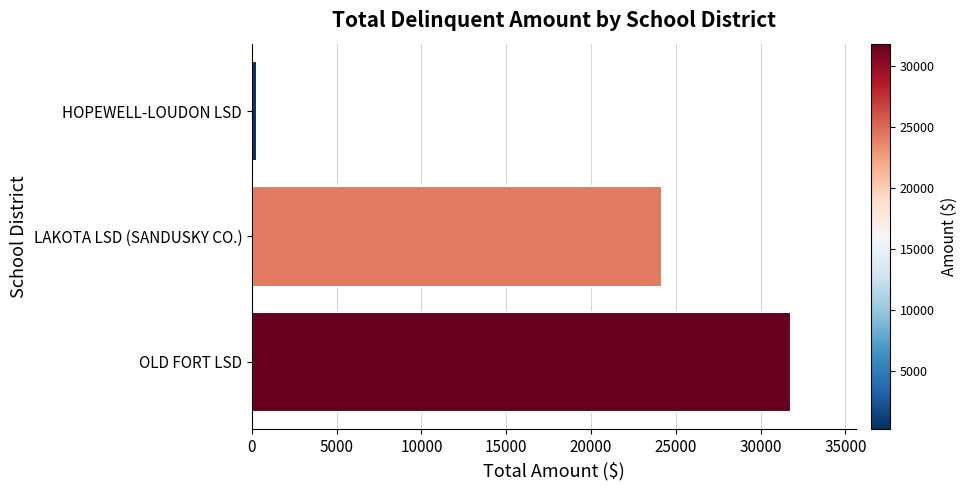

What is the average value?

18762.7